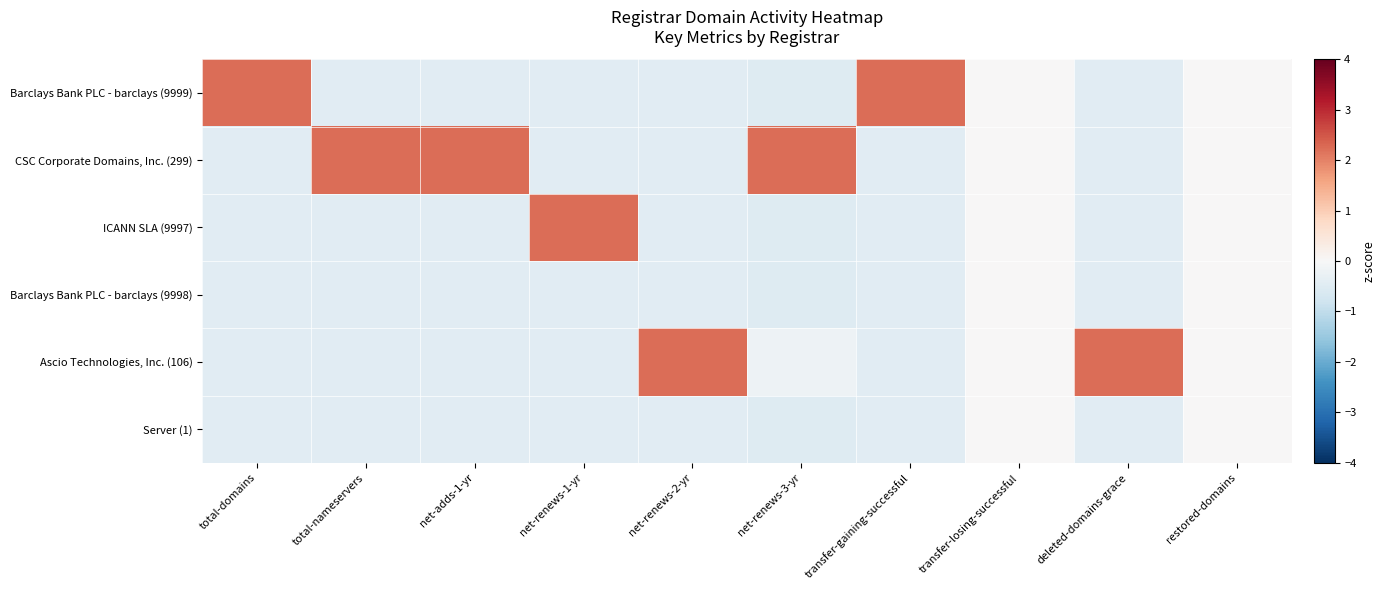

Reading left to right, extract all data points from this chart.

Barclays Bank PLC - barclays (9999): total-domains=2.2	total-nameservers=-0.4	net-adds-1-yr=-0.4	net-renews-1-yr=-0.4	net-renews-2-yr=-0.4	net-renews-3-yr=-0.5	transfer-gaining-successful=2.2	transfer-losing-successful=0.0	deleted-domains-grace=-0.4	restored-domains=0.0
CSC Corporate Domains, Inc. (299): total-domains=-0.4	total-nameservers=2.2	net-adds-1-yr=2.2	net-renews-1-yr=-0.4	net-renews-2-yr=-0.4	net-renews-3-yr=2.2	transfer-gaining-successful=-0.4	transfer-losing-successful=0.0	deleted-domains-grace=-0.4	restored-domains=0.0
ICANN SLA (9997): total-domains=-0.4	total-nameservers=-0.4	net-adds-1-yr=-0.4	net-renews-1-yr=2.2	net-renews-2-yr=-0.4	net-renews-3-yr=-0.5	transfer-gaining-successful=-0.4	transfer-losing-successful=0.0	deleted-domains-grace=-0.4	restored-domains=0.0
Barclays Bank PLC - barclays (9998): total-domains=-0.4	total-nameservers=-0.4	net-adds-1-yr=-0.4	net-renews-1-yr=-0.4	net-renews-2-yr=-0.4	net-renews-3-yr=-0.5	transfer-gaining-successful=-0.4	transfer-losing-successful=0.0	deleted-domains-grace=-0.4	restored-domains=0.0
Ascio Technologies, Inc. (106): total-domains=-0.4	total-nameservers=-0.4	net-adds-1-yr=-0.4	net-renews-1-yr=-0.4	net-renews-2-yr=2.2	net-renews-3-yr=-0.2	transfer-gaining-successful=-0.4	transfer-losing-successful=0.0	deleted-domains-grace=2.2	restored-domains=0.0
Server (1): total-domains=-0.4	total-nameservers=-0.4	net-adds-1-yr=-0.4	net-renews-1-yr=-0.4	net-renews-2-yr=-0.4	net-renews-3-yr=-0.5	transfer-gaining-successful=-0.4	transfer-losing-successful=0.0	deleted-domains-grace=-0.4	restored-domains=0.0